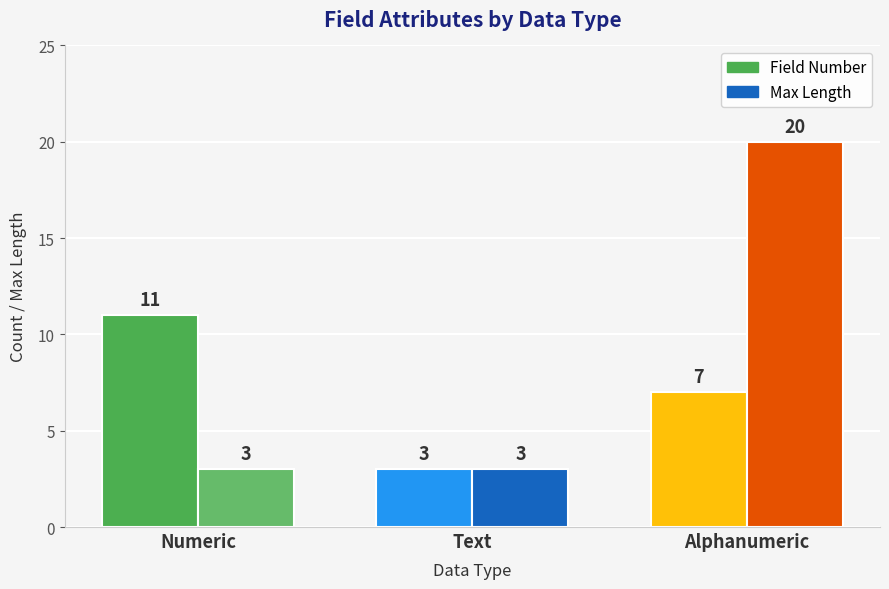

Where is Max Length nearest to the value 11?

Numeric